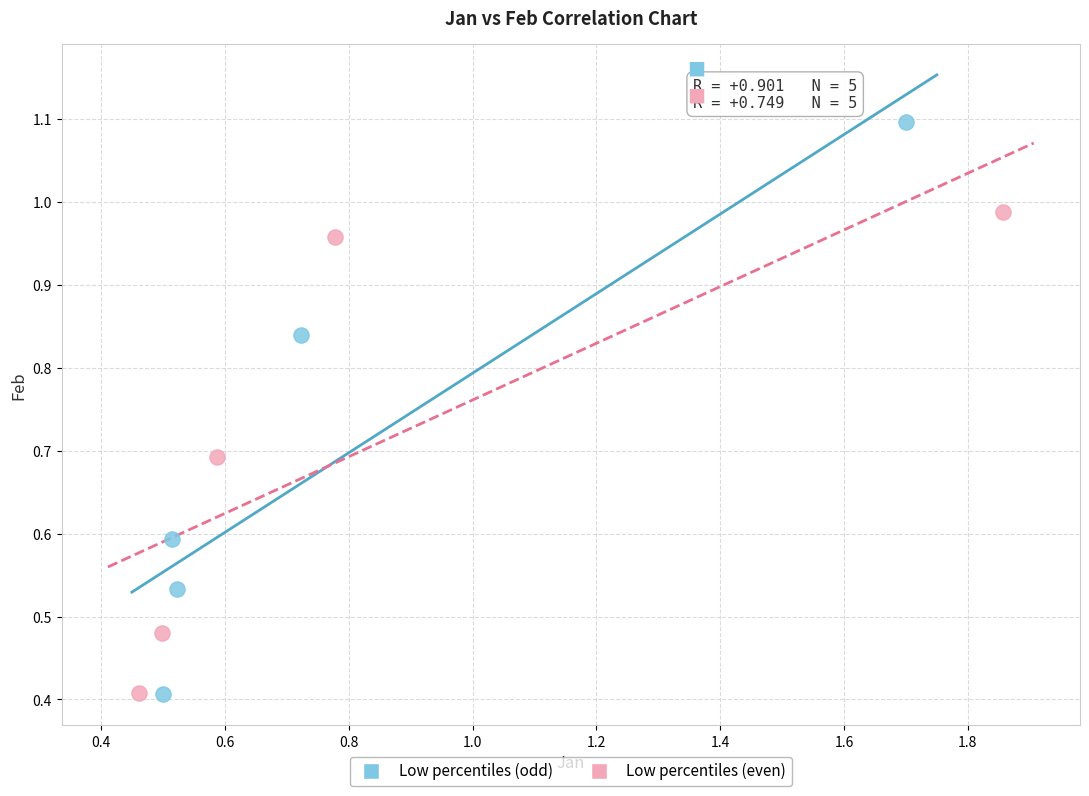

What are all the series names shown in the legend?

Low percentiles (odd), Low percentiles (even)